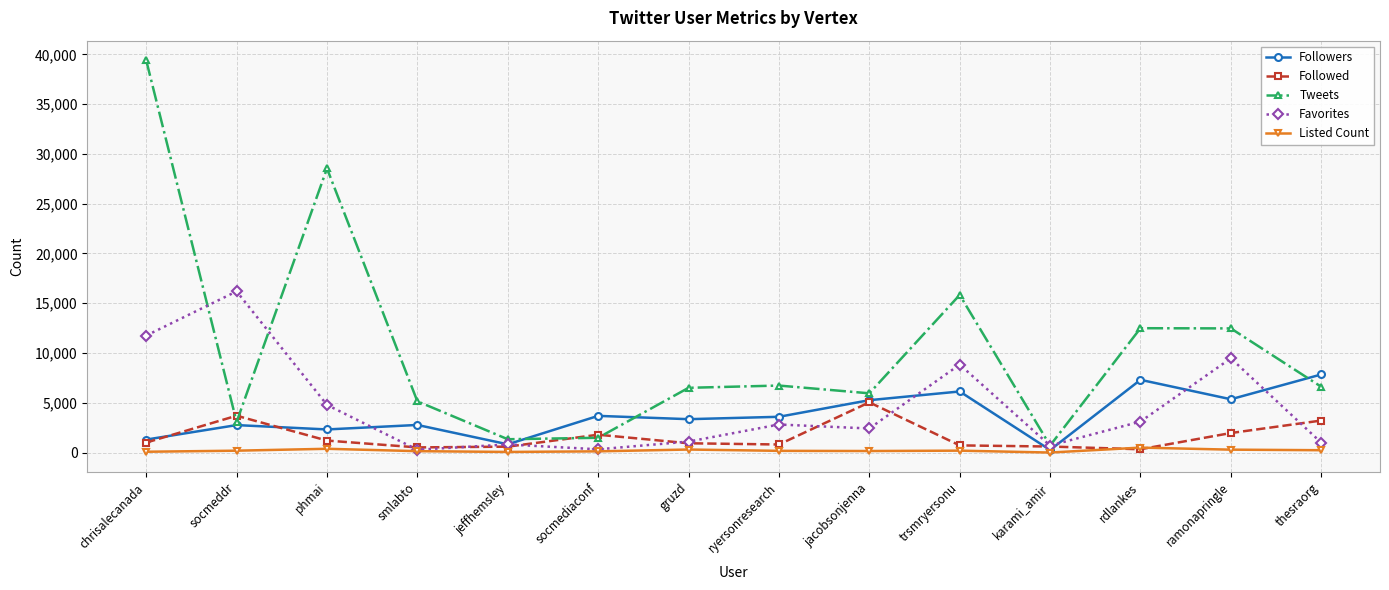

Rank the series by their maximum value, from highest to lowest.

Tweets, Favorites, Followers, Followed, Listed Count